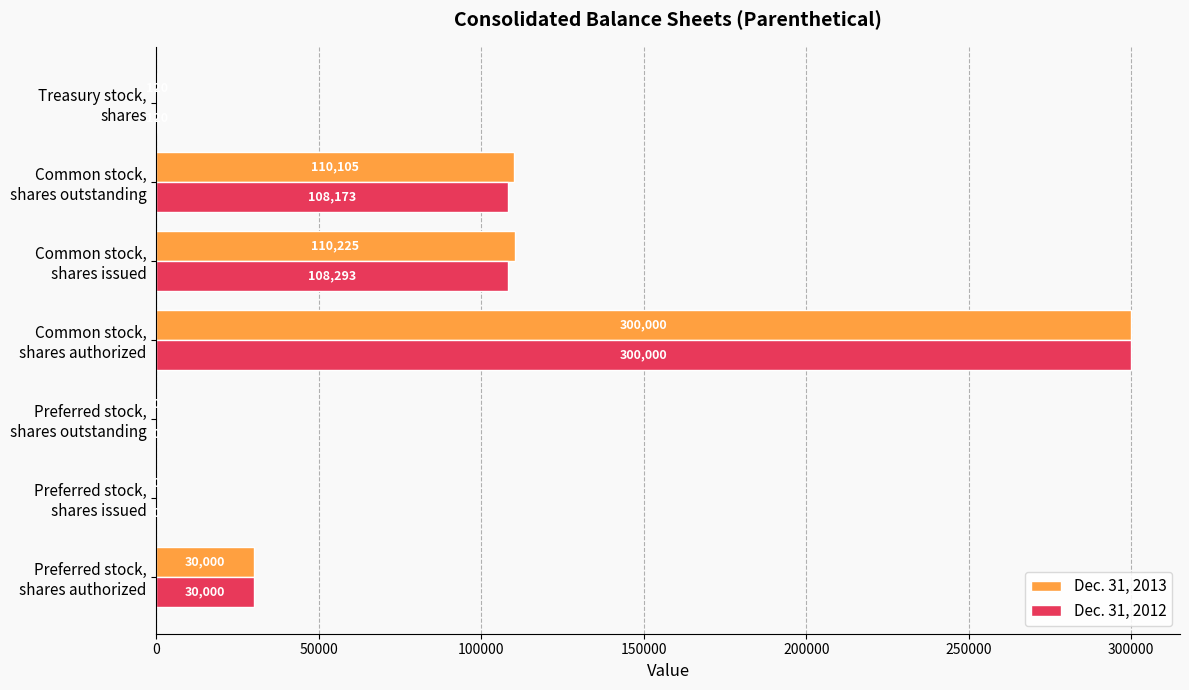

What is the maximum value for Dec. 31, 2013?

300000